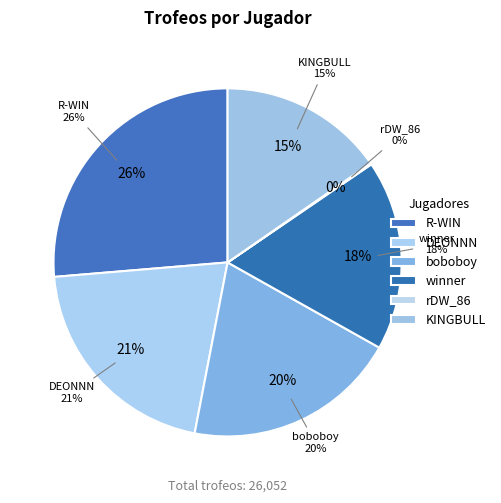

The rDW_86 slice represents 0% of the pie. True or false?

True